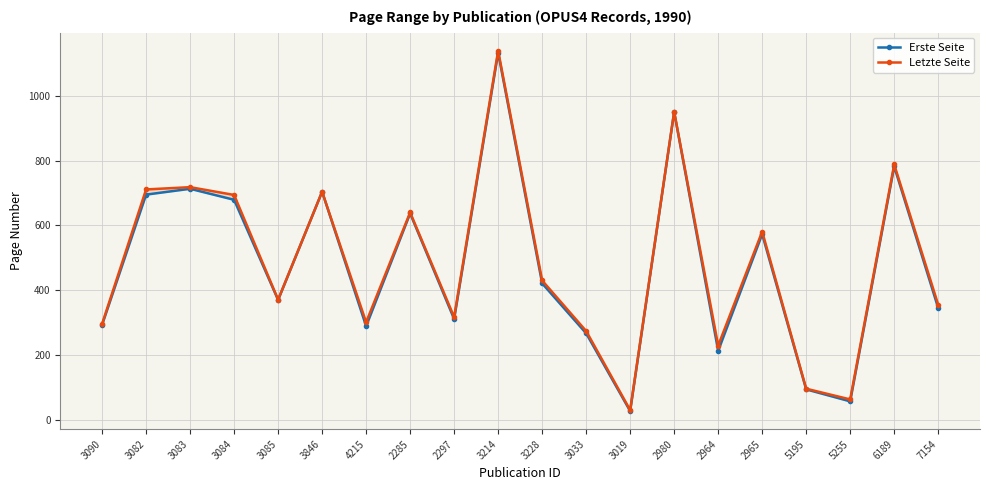

The Erste Seite series shows 311 at 3214. True or false?

False